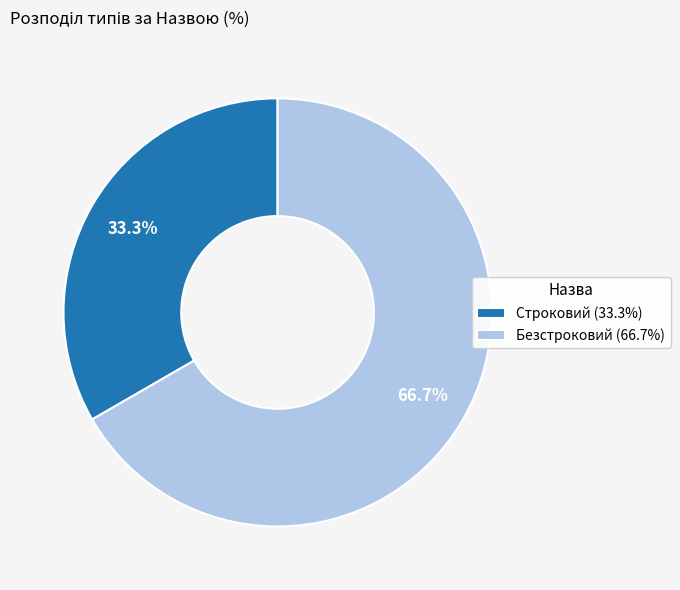

Rank the categories by value from lowest to highest.

Строковий, Безстроковий